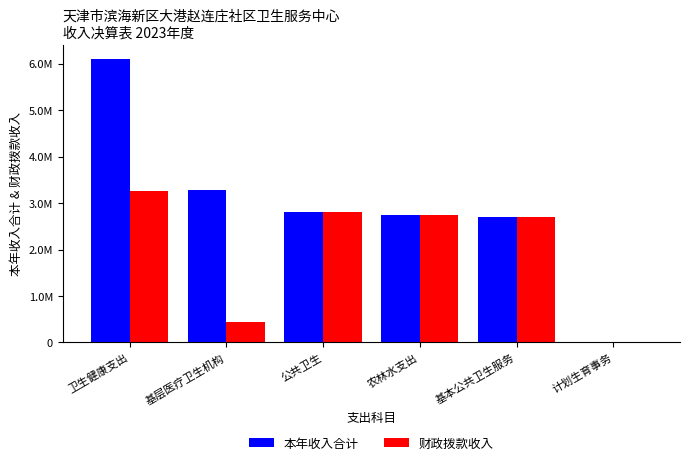

What are all the series names shown in the legend?

本年收入合计, 财政拨款收入